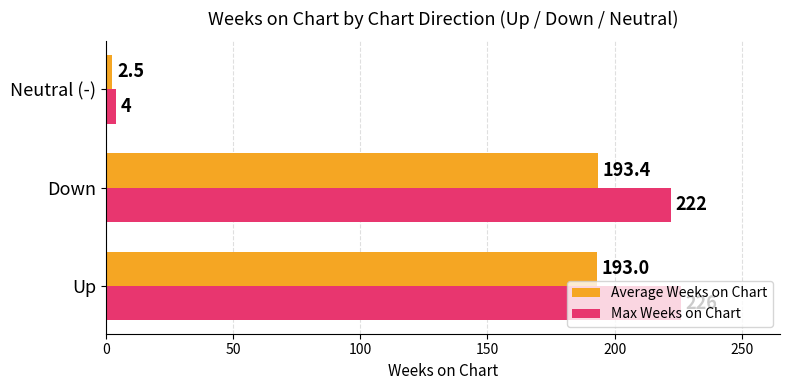

What is the maximum value shown in the chart?

226.0